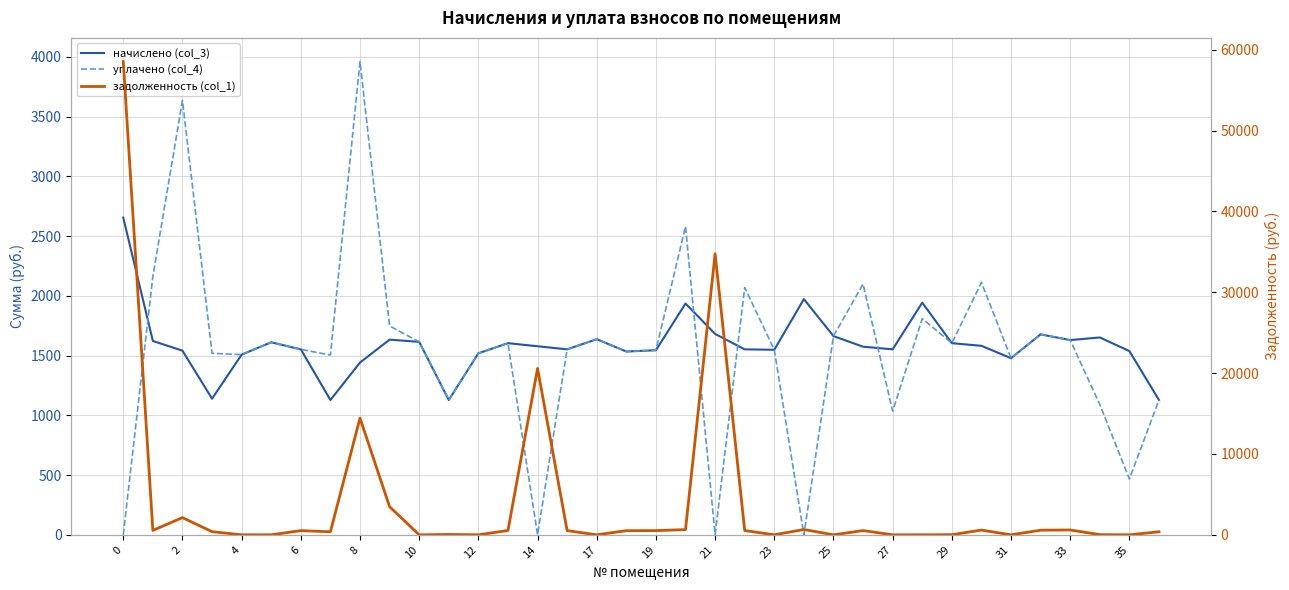

Reading left to right, extract all data points from this chart.

начислено (col_3): 2654.6	1622.3	1541.2	1139.3	1508.0	1611.2	1552.2	1128.2	1441.6	1633.3	1614.9	1128.2	1519.0	1603.9	1578.0	1552.2	1637.0	1533.8	1544.8	1935.7	1681.3	1552.2	1548.5	1972.6	1662.8	1574.3	1552.2	1943.0	1603.9	1581.7	1478.5	1677.6	1629.7	1651.8	1537.5	1128.2
уплачено (col_4): 0.0	2163.0	3634.9	1519.0	1508.0	1611.2	1552.2	1504.3	3960.8	1747.8	1614.9	1128.5	1519.0	1603.9	0.0	1552.2	1637.0	1533.8	1544.8	2580.9	0.0	2069.6	1548.5	0.0	1662.8	2099.1	1034.8	1808.9	1603.9	2111.7	1478.5	1677.6	1629.7	1090.5	467.2	1128.2
задолженность (col_1): 58542.5	546.0	2126.8	387.8	0.0	0.0	517.4	376.1	14442.5	3474.2	0.0	44.7	0.0	534.6	20580.1	517.4	0.0	511.9	520.9	645.2	34768.5	529.6	1.3	657.5	0.0	524.8	0.0	0.0	15.7	584.5	0.0	570.9	598.8	22.1	0.0	376.3